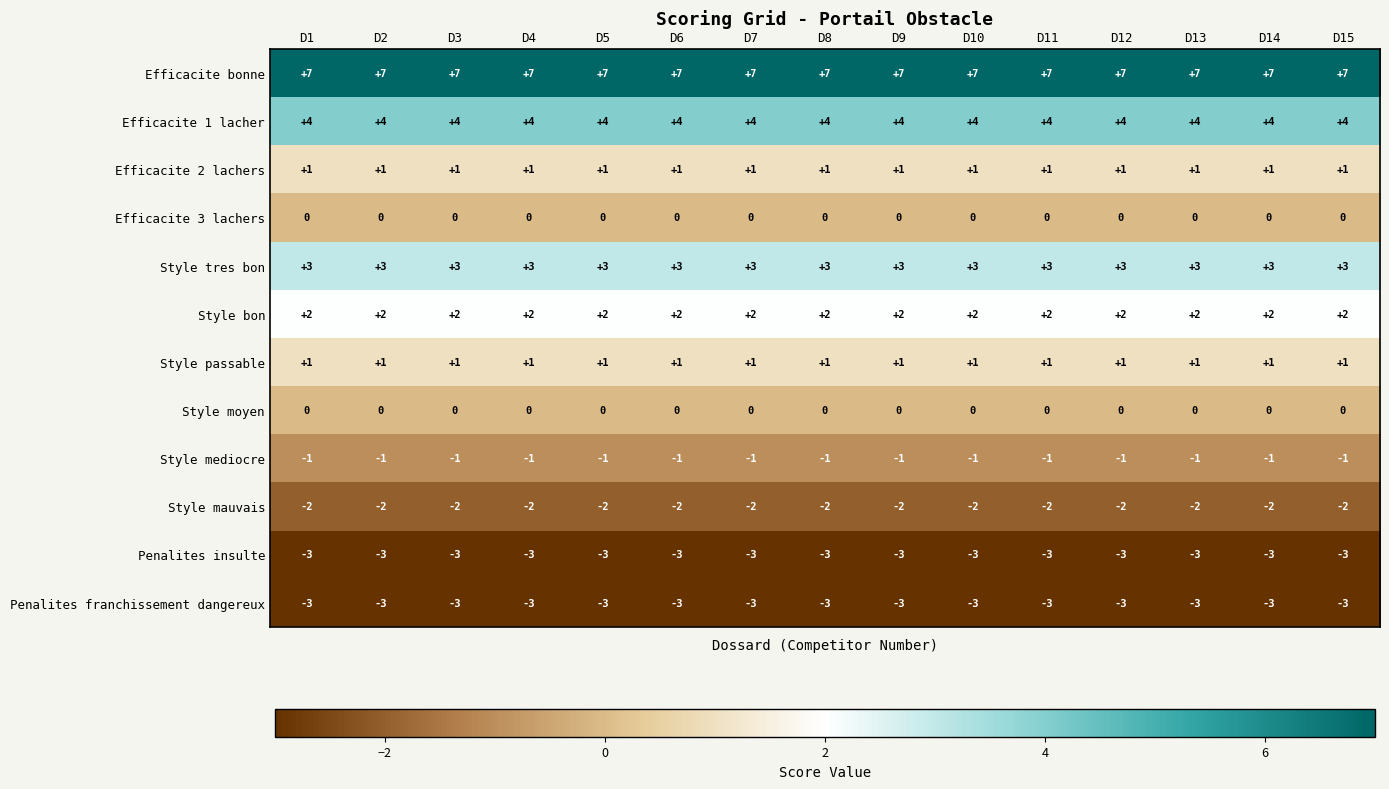

Which series has the largest total across all categories?

Efficacite bonne